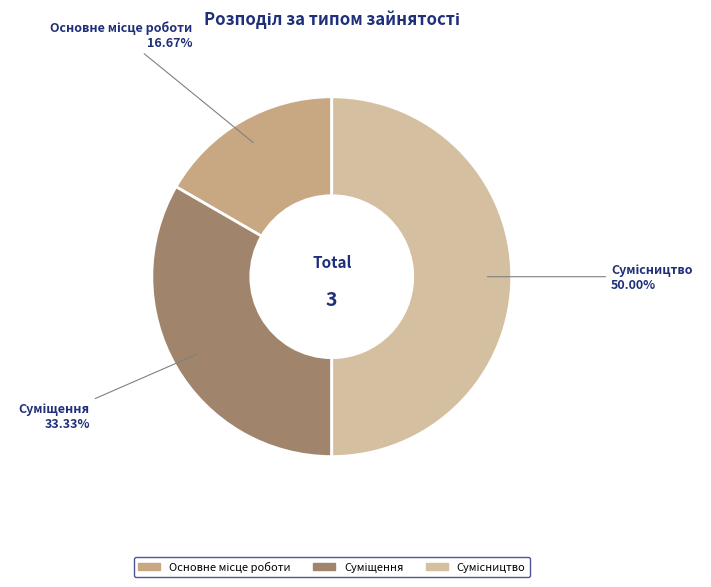

Which category has the smallest portion of the pie?

Основне місце роботи